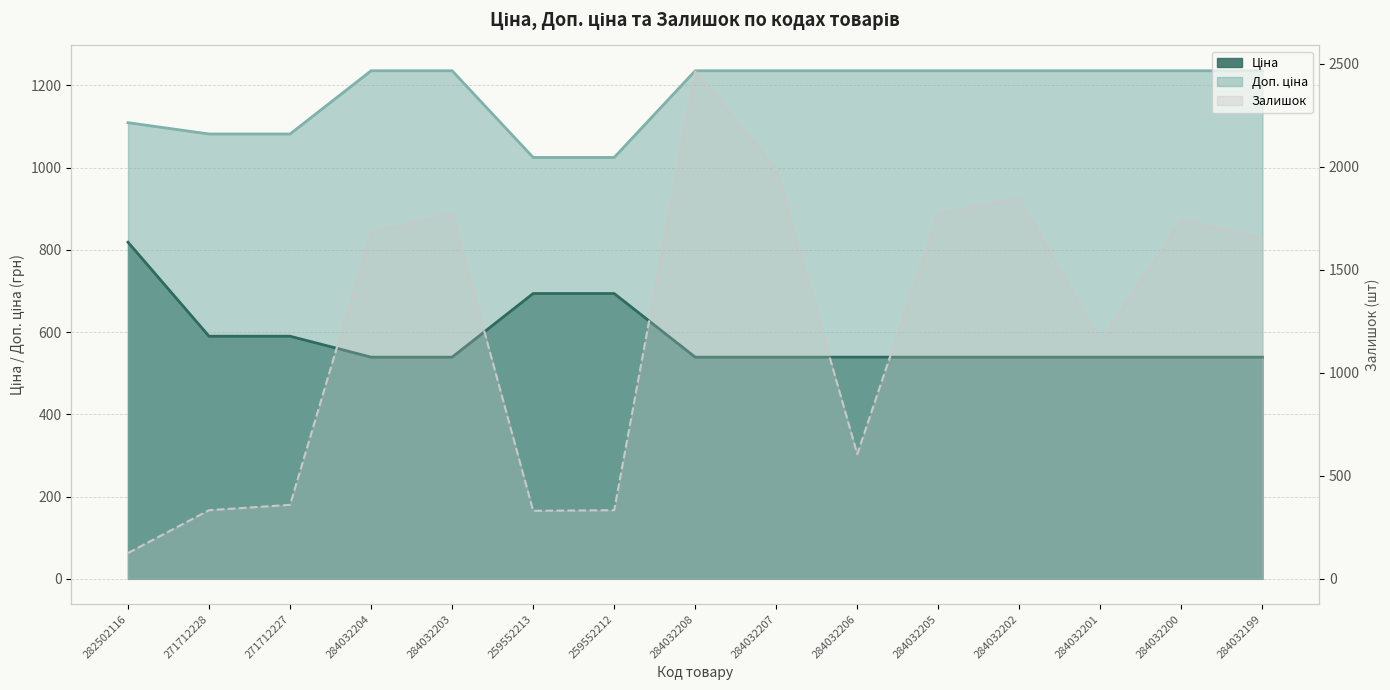

Is it true that Доп. ціна equals 1235.4 at 284032206?

True